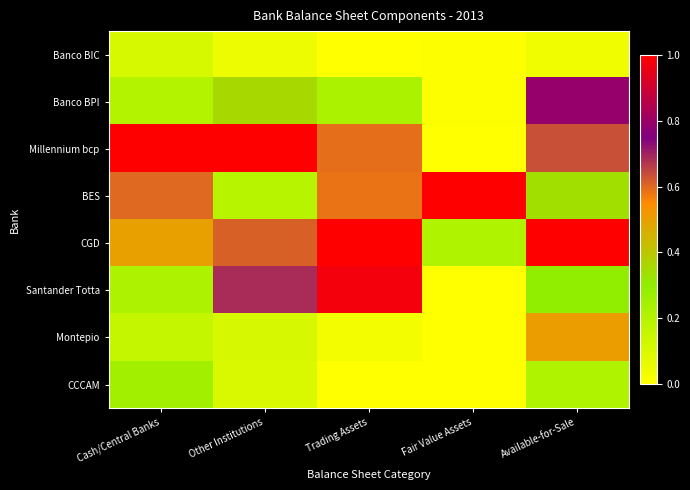

Which series has the largest total across all categories?

CGD